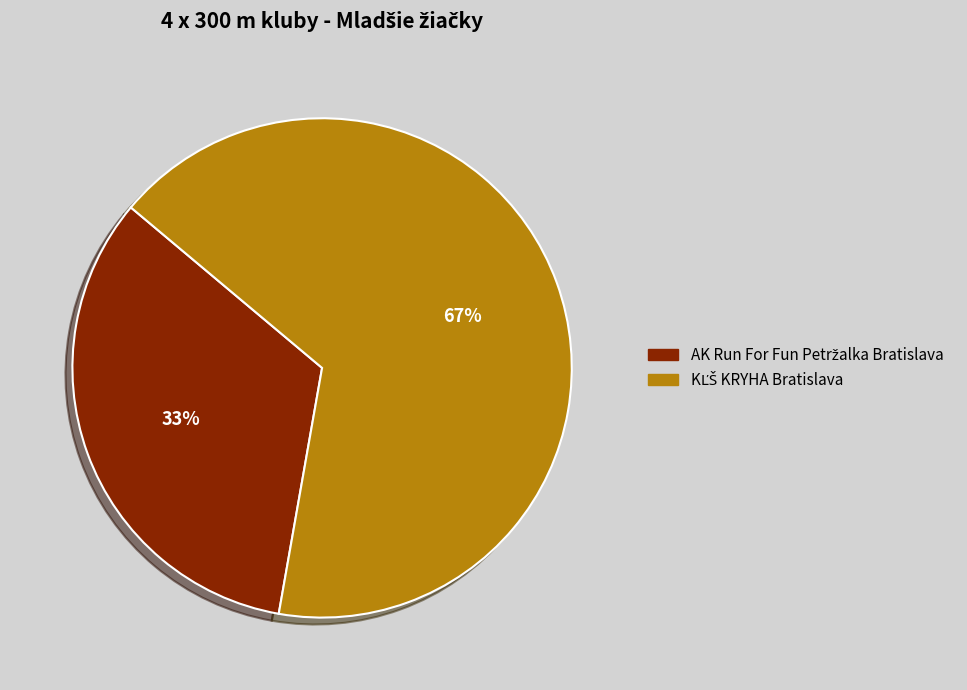

Count the number of slices in the pie.

2